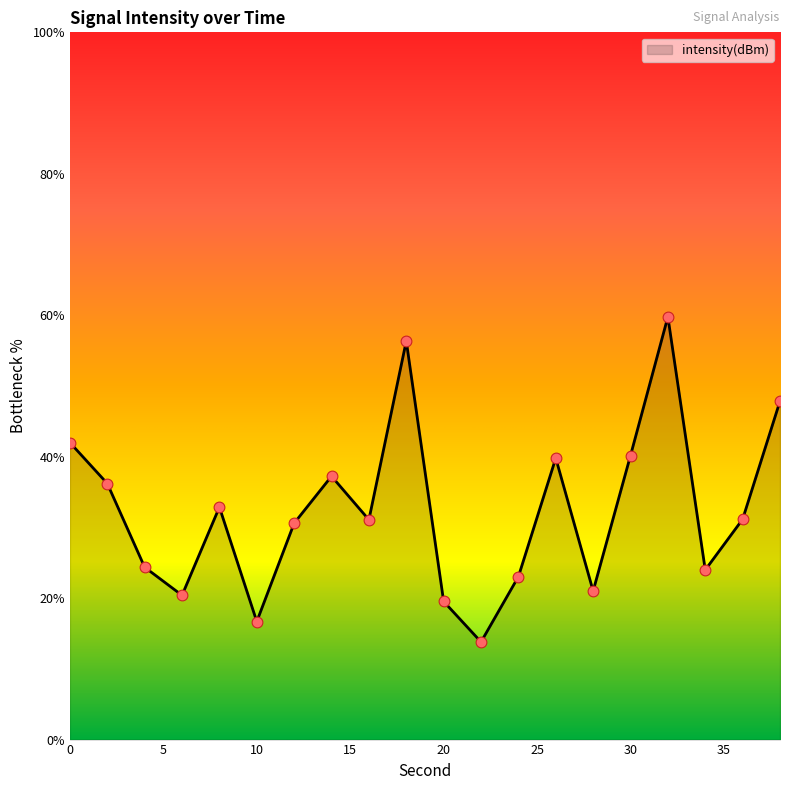

What is the greatest value displayed?

59.8